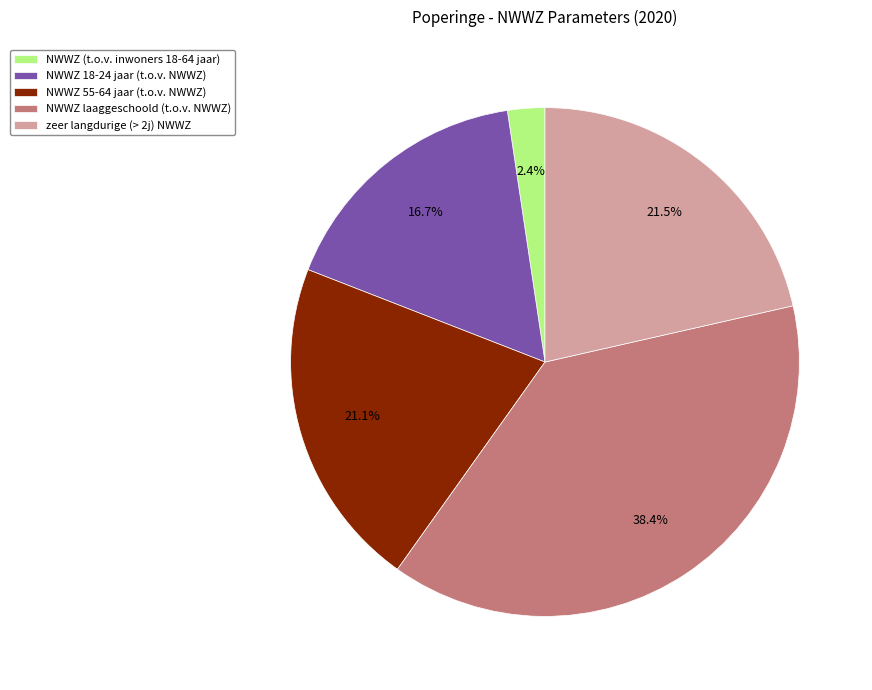

Is the sum of NWWZ 18-24 jaar (t.o.v. NWWZ) and NWWZ laaggeschoold (t.o.v. NWWZ) greater than half?

Yes